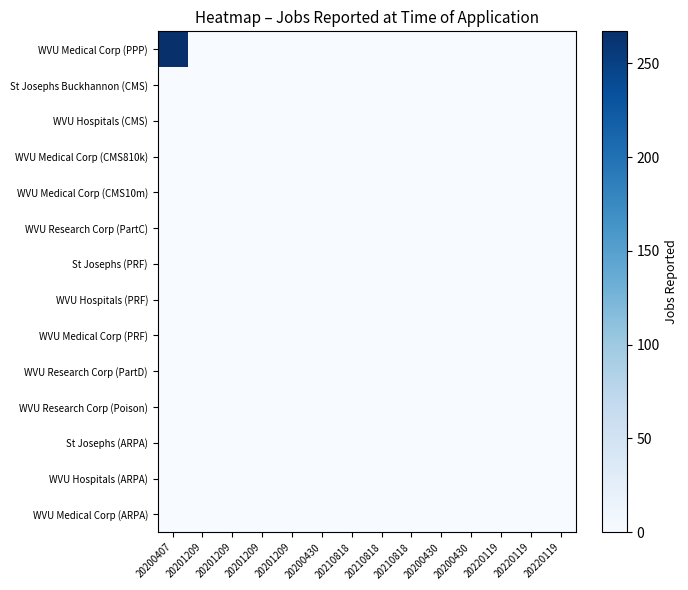

List the series in order of their peak value, highest first.

WVU Medical Corp (PPP), St Josephs Buckhannon (CMS), WVU Hospitals (CMS), WVU Medical Corp (CMS810k), WVU Medical Corp (CMS10m), WVU Research Corp (PartC), St Josephs (PRF), WVU Hospitals (PRF), WVU Medical Corp (PRF), WVU Research Corp (PartD), WVU Research Corp (Poison), St Josephs (ARPA), WVU Hospitals (ARPA), WVU Medical Corp (ARPA)